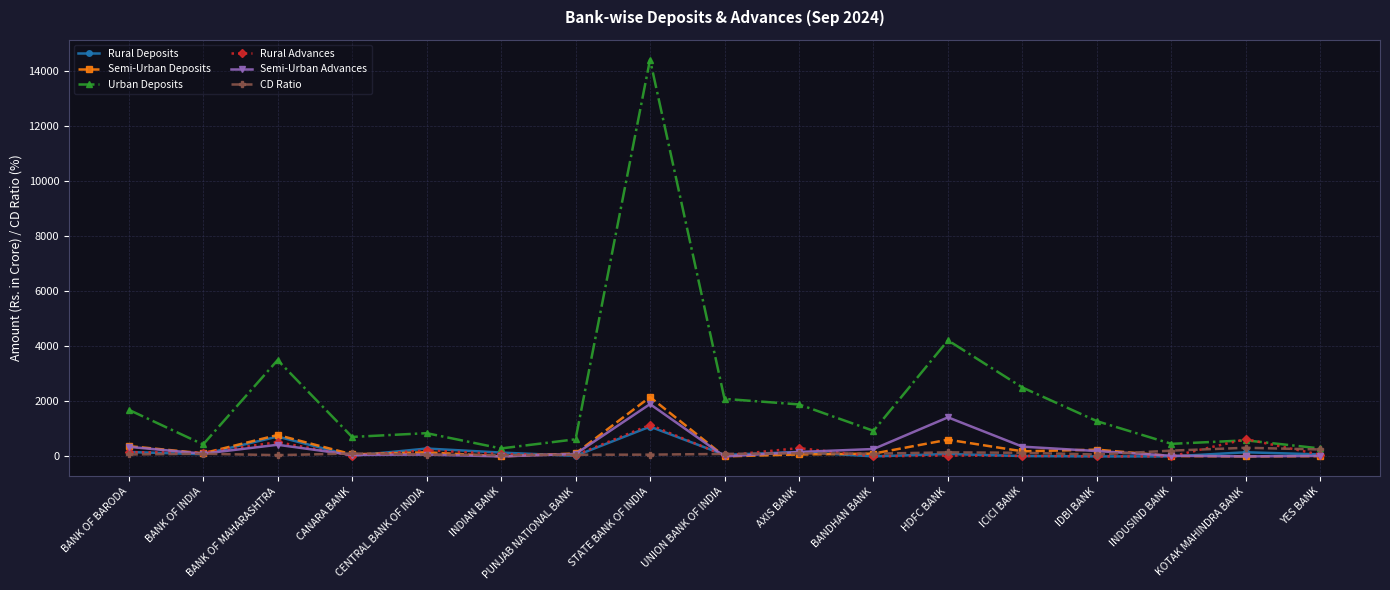

Which series has the largest total across all categories?

Urban Deposits